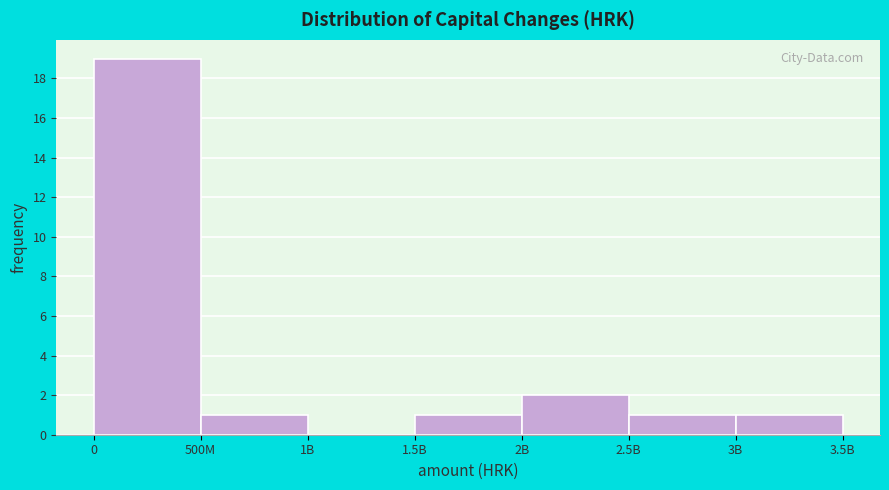

Reading right to left, what are all the values shown in this chart?

3B=1	2.5B=1	2B=2	1.5B=1	1B=0	500M=1	0=19